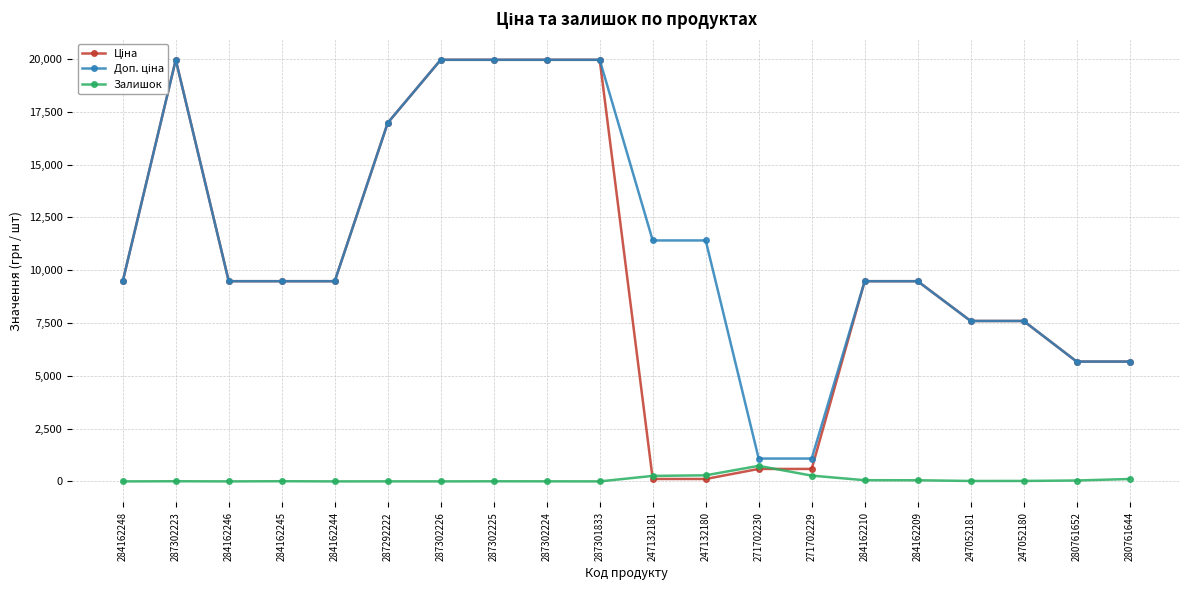

Between 287302226 and 247132181, which is larger?

287302226